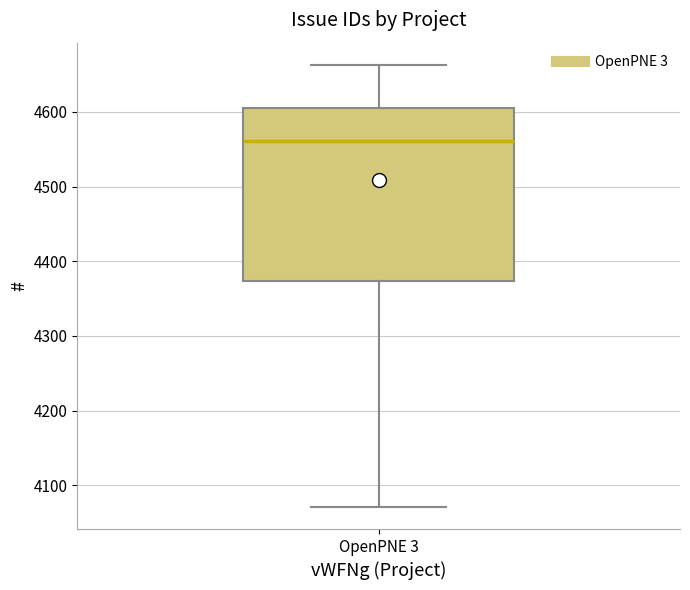

Where does the lower whisker of the box for OpenPNE 3 end on the y-axis? The values are not printed on the chart, so give them approximately, as read against the axis.

4070